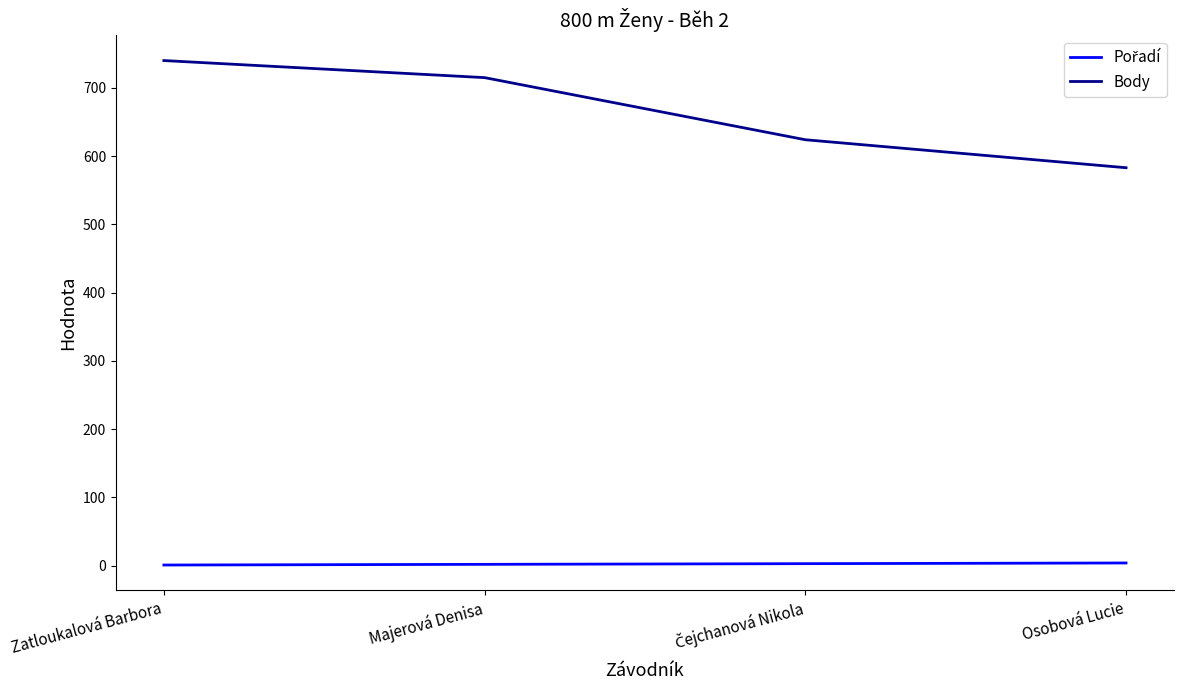

Which series has the widest spread of values?

Body